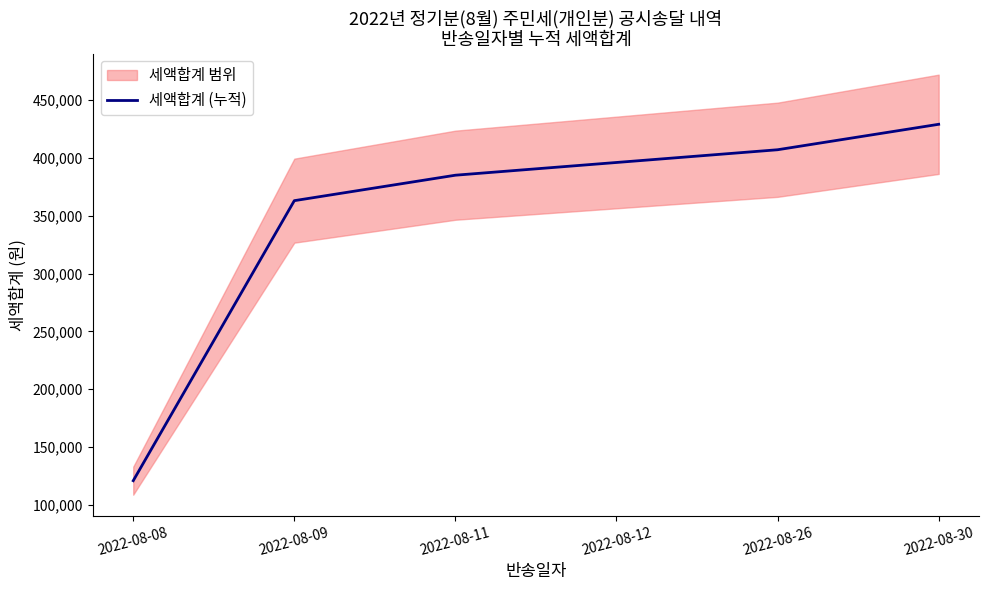

Reading left to right, what are all the values shown in this chart?

2022-08-08=121000	2022-08-09=363000	2022-08-11=385000	2022-08-12=396000	2022-08-26=407000	2022-08-30=429000